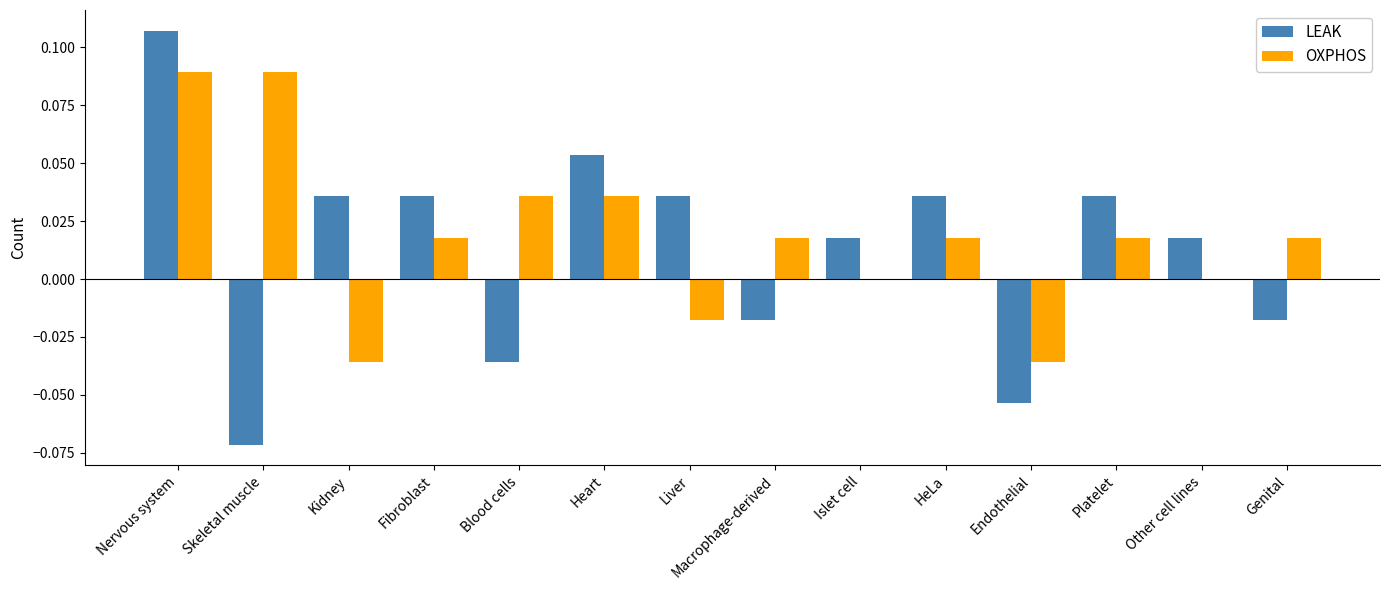

At which category is the sum across all series the highest?

Nervous system